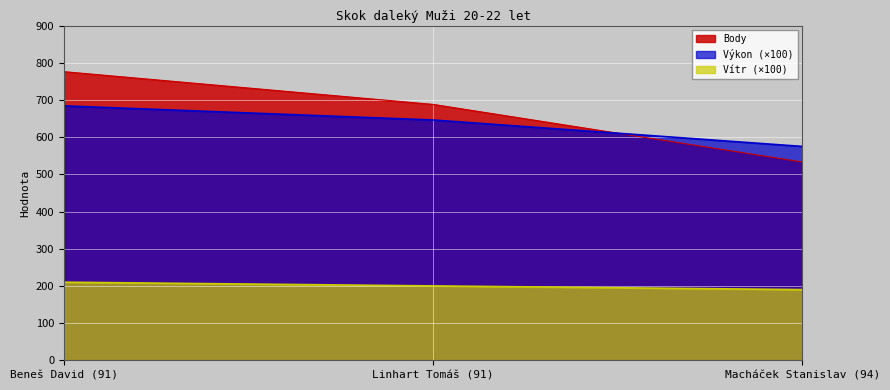

How many data points does each series have?

3